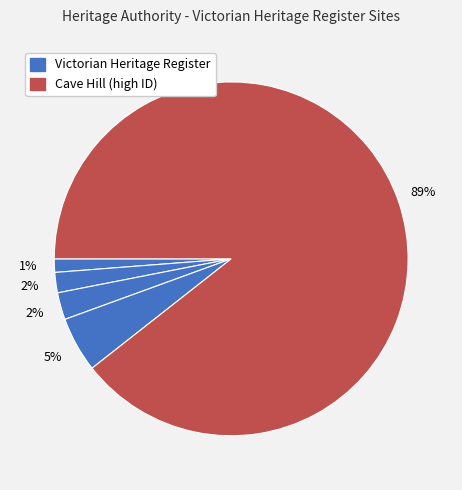

Count the number of slices in the pie.

5